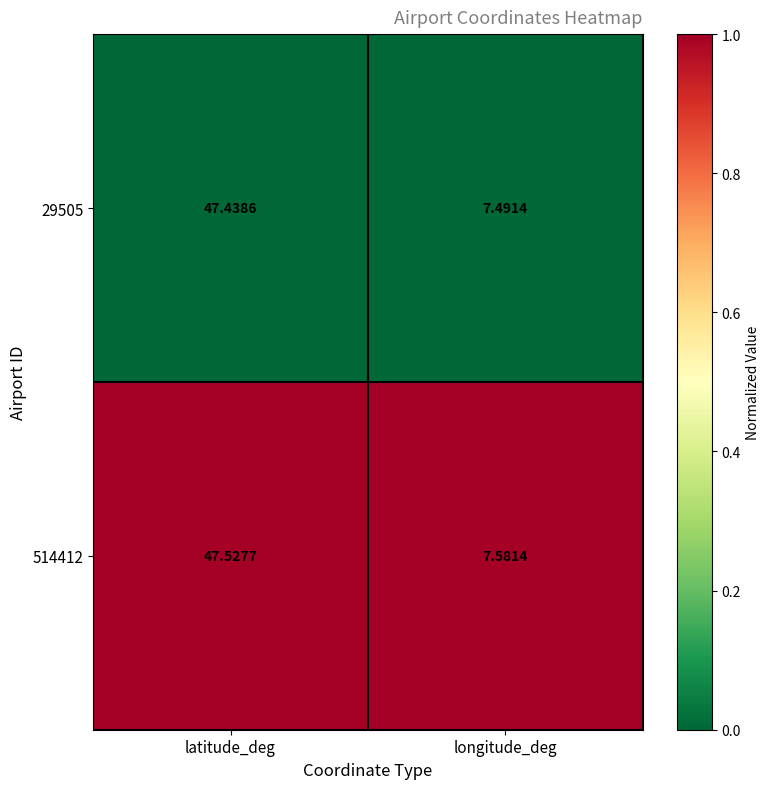

Is the value of 29505 at longitude_deg greater than the value of 514412 at latitude_deg?

No